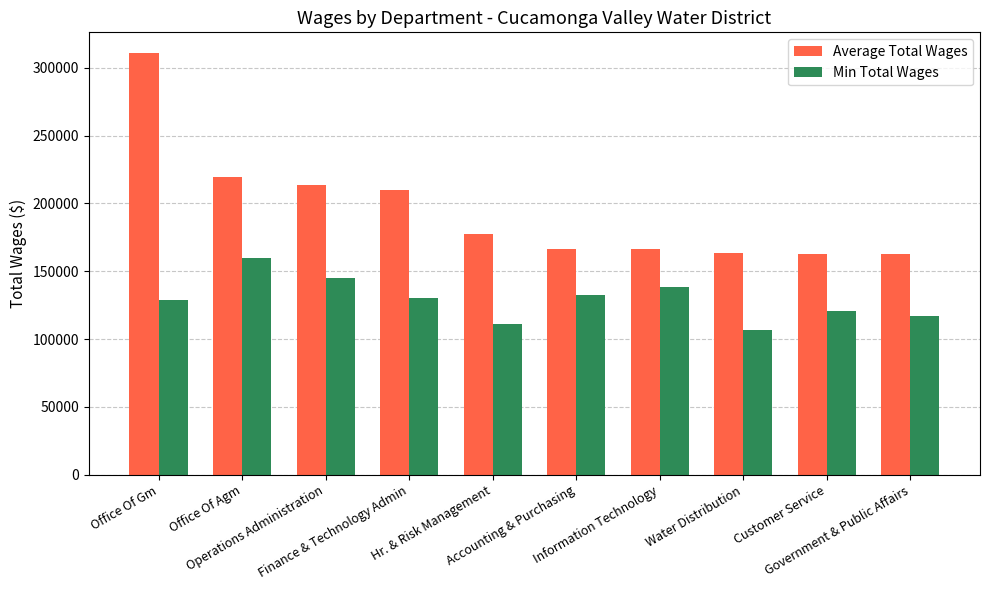

Are the bars horizontal?

No